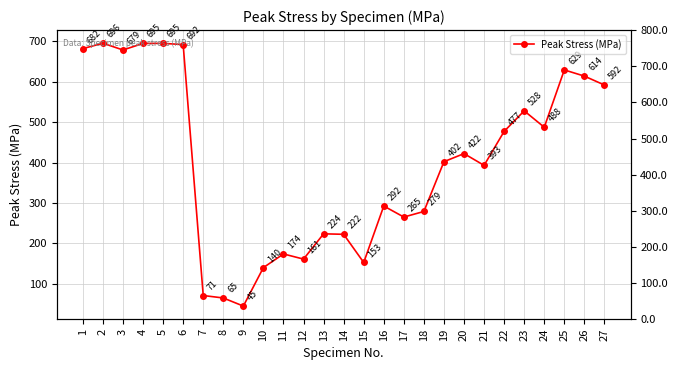

What is the value of the 18th point from the left?

279.0